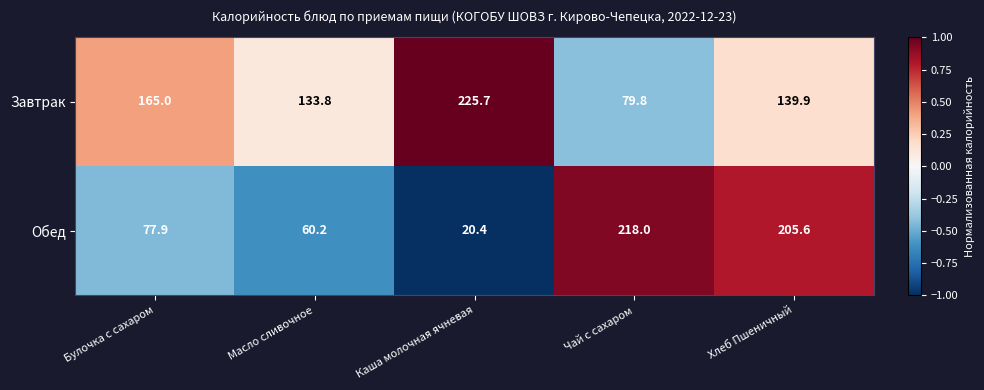

What value does the Обед series have at Каша молочная ячневая?

20.4